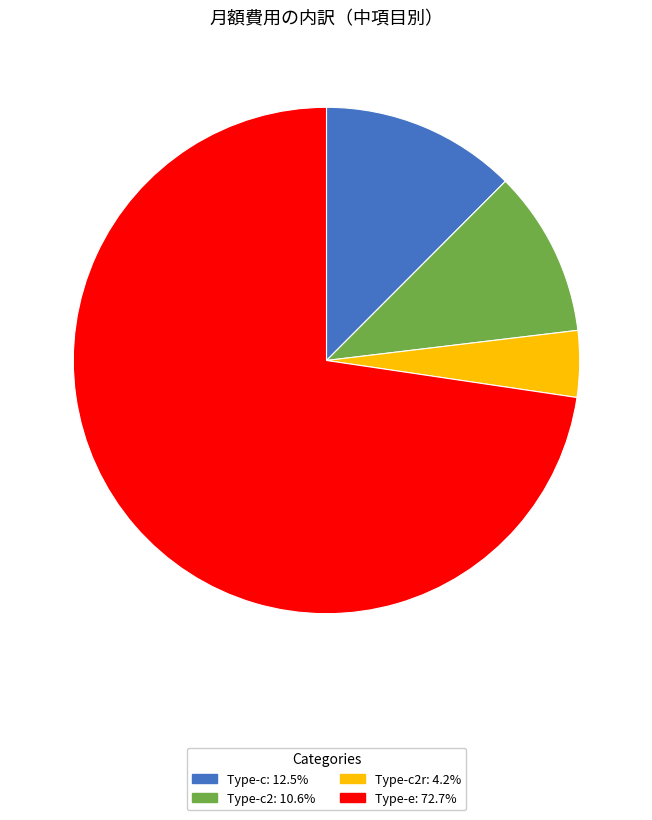

Is there a majority slice in this chart?

Yes